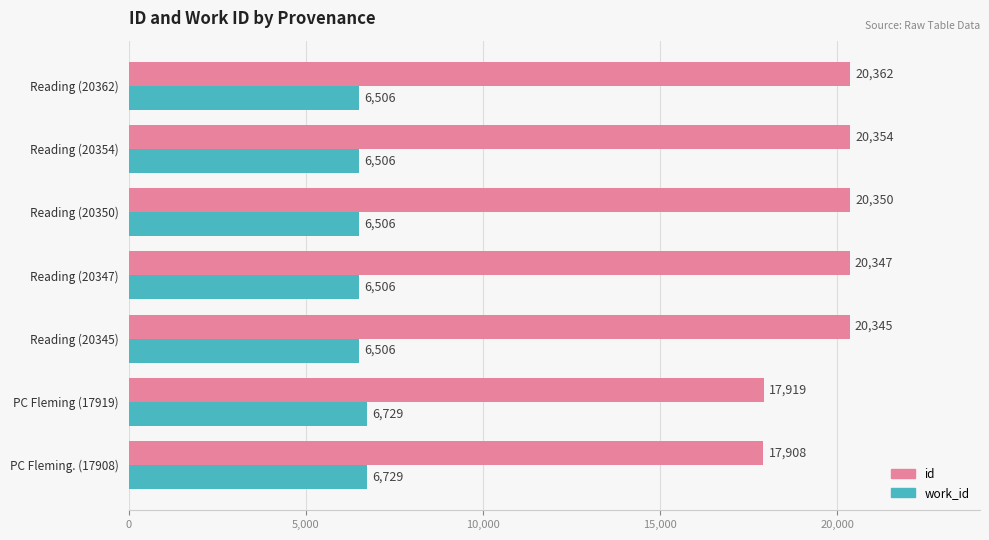

What is the minimum value for id?

17908